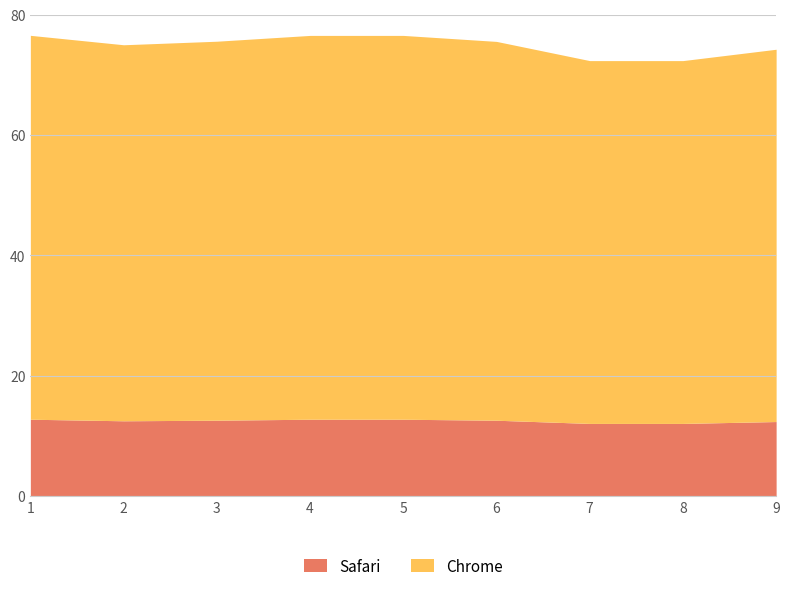

Is it true that Safari equals 5.5 at 3?

False